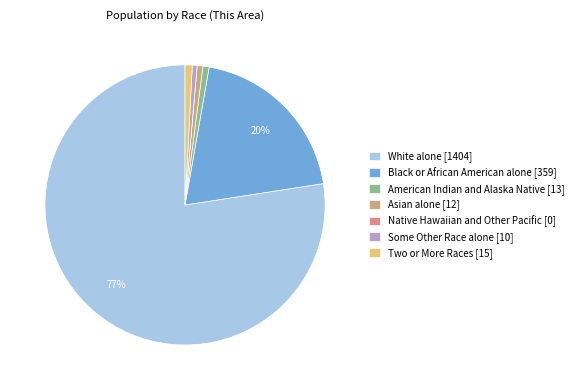

To the nearest percent, what is the average slice percentage?

14%